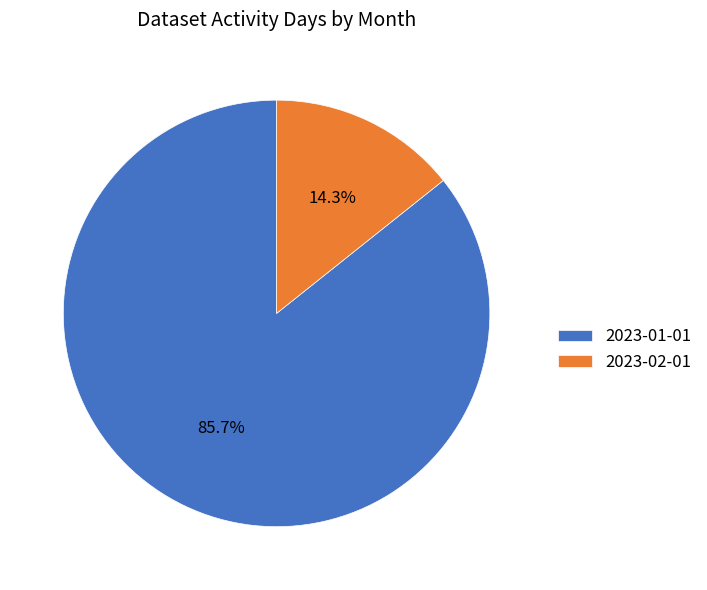

Between 2023-02-01 and 2023-01-01, which is larger?

2023-01-01